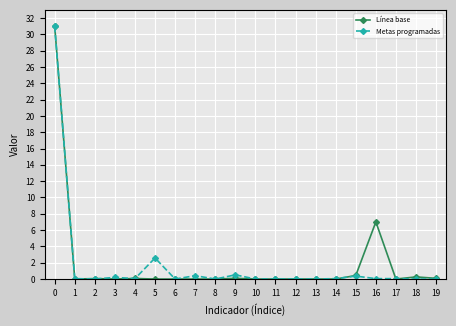

How many distinct data groups are displayed?

2